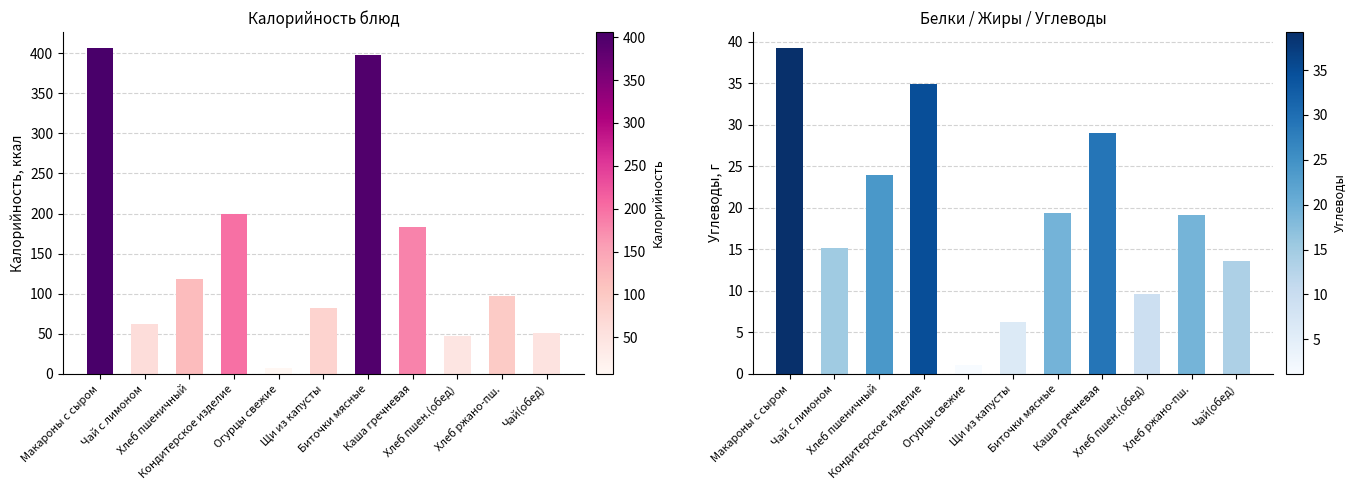

What is the maximum value shown in the chart?

406.0